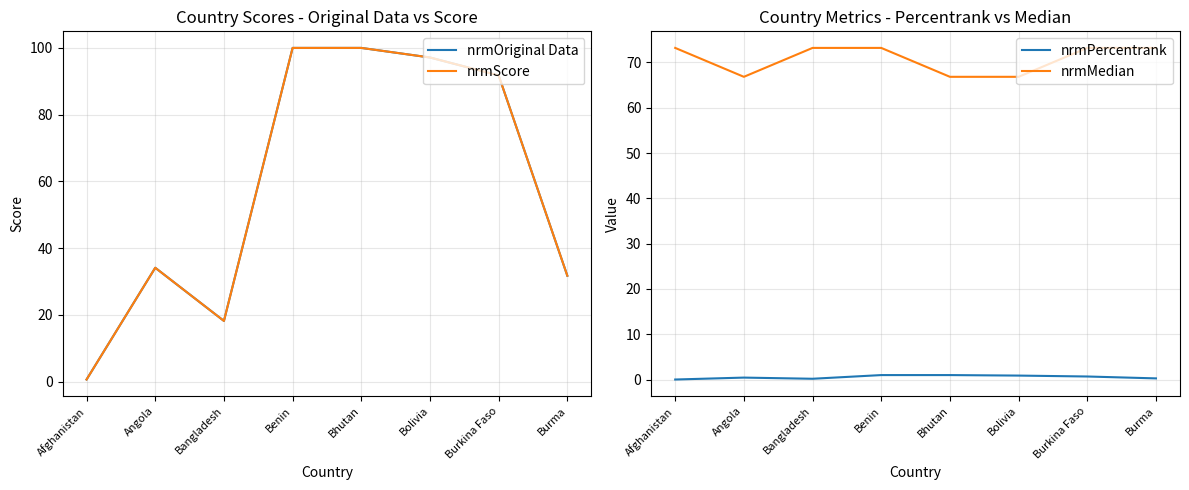

What is the label of the 5th point from the left?

Bhutan